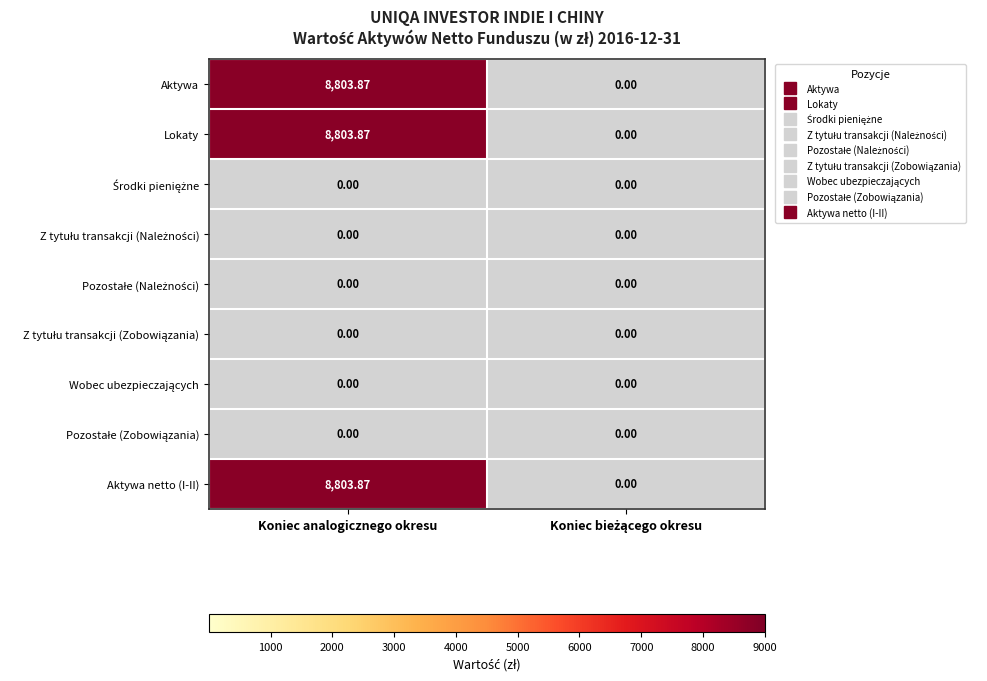

At which label does Aktywa reach its peak?

Koniec analogicznego okresu